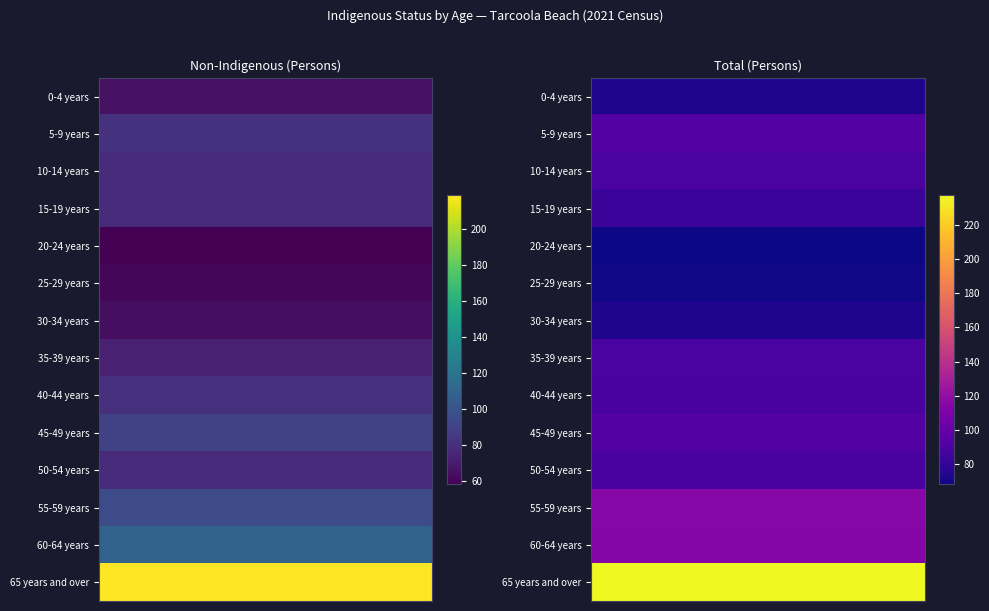

Rank the series by their maximum value, from lowest to highest.

20-24 years, 25-29 years, 0-4 years, 30-34 years, 15-19 years, 40-44 years, 50-54 years, 10-14 years, 35-39 years, 5-9 years, 45-49 years, 60-64 years, 55-59 years, 65 years and over